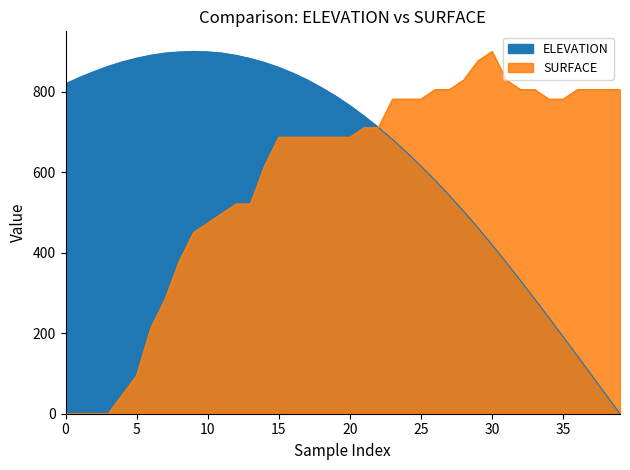

At which category does the chart reach its minimum across all series?

39